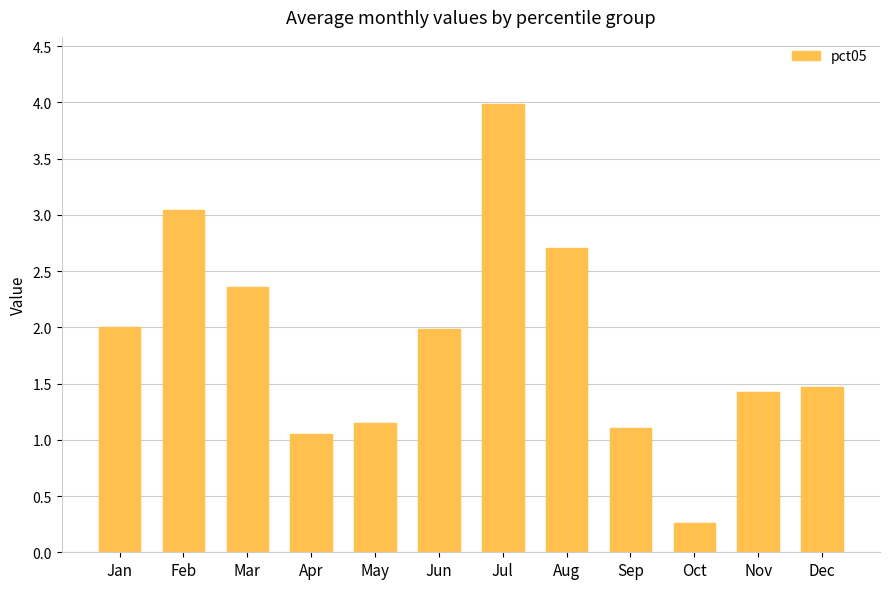

Which label corresponds to the smallest value in the chart?

Oct